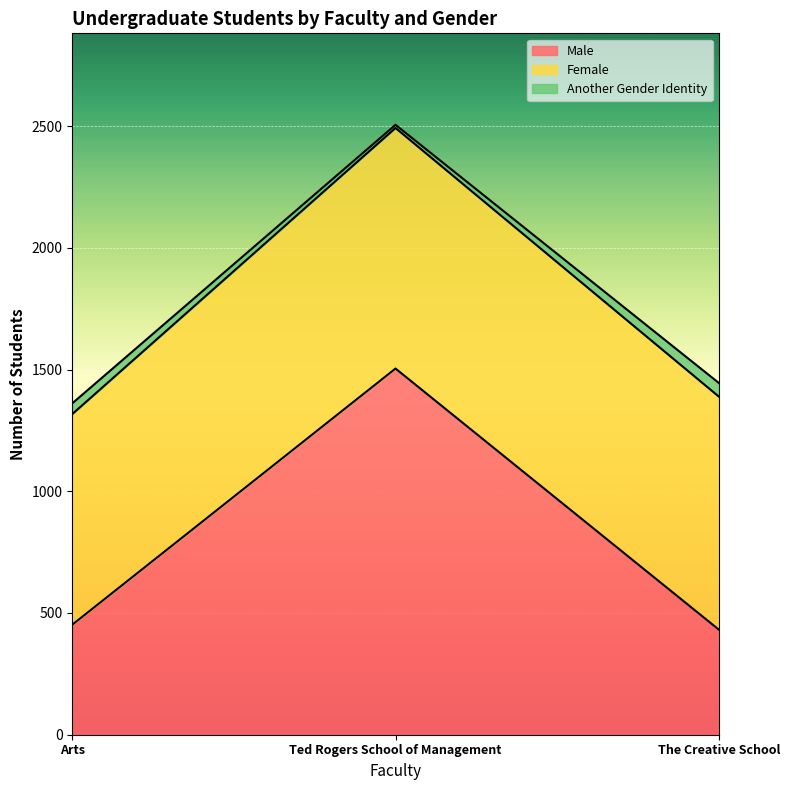

List the labels in order of Male value, smallest first.

The Creative School, Arts, Ted Rogers School of Management